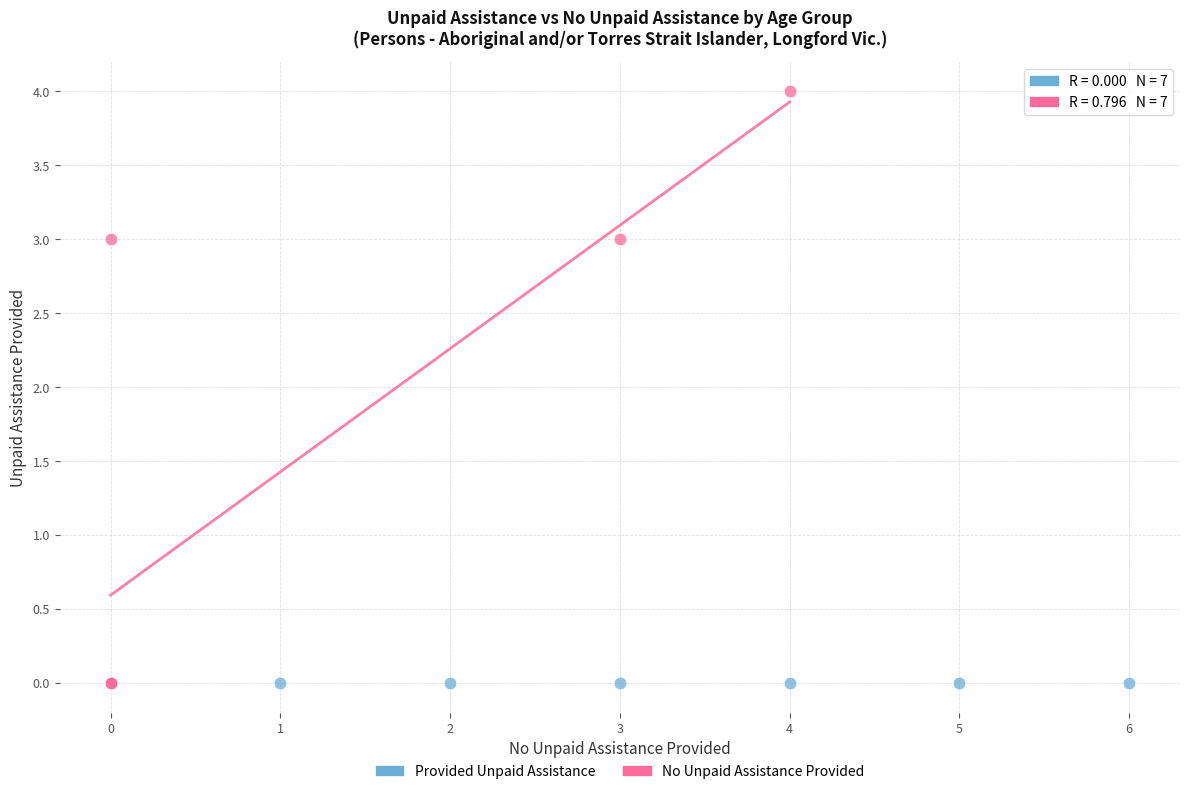

Which series reaches the maximum Y coordinate?

No Unpaid Assistance Provided